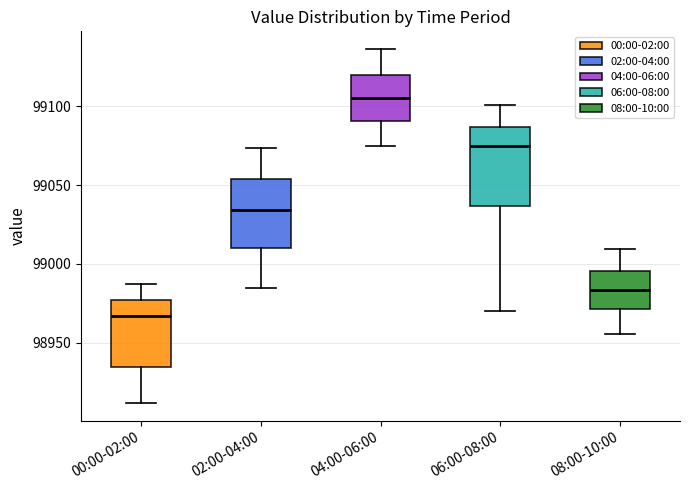

Comparing the boxes themselves (not the whiskers), which one is the tallest?

06:00-08:00